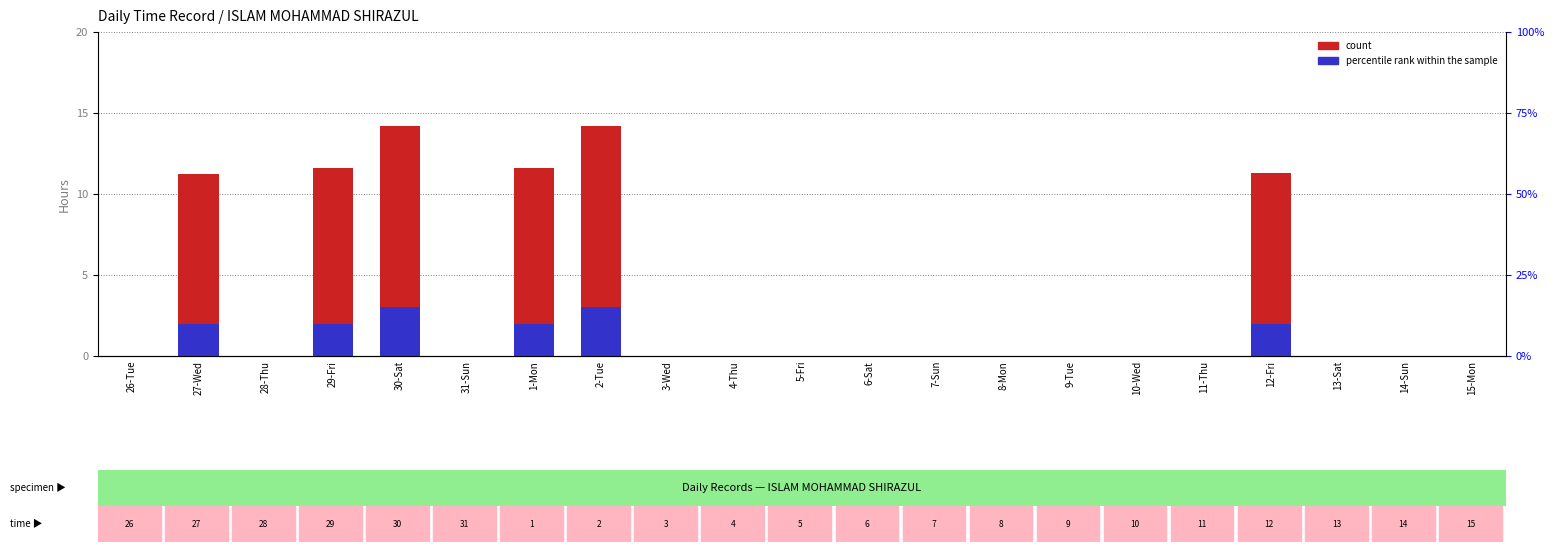

What is the label of the 10th bar from the left?

4-Thu